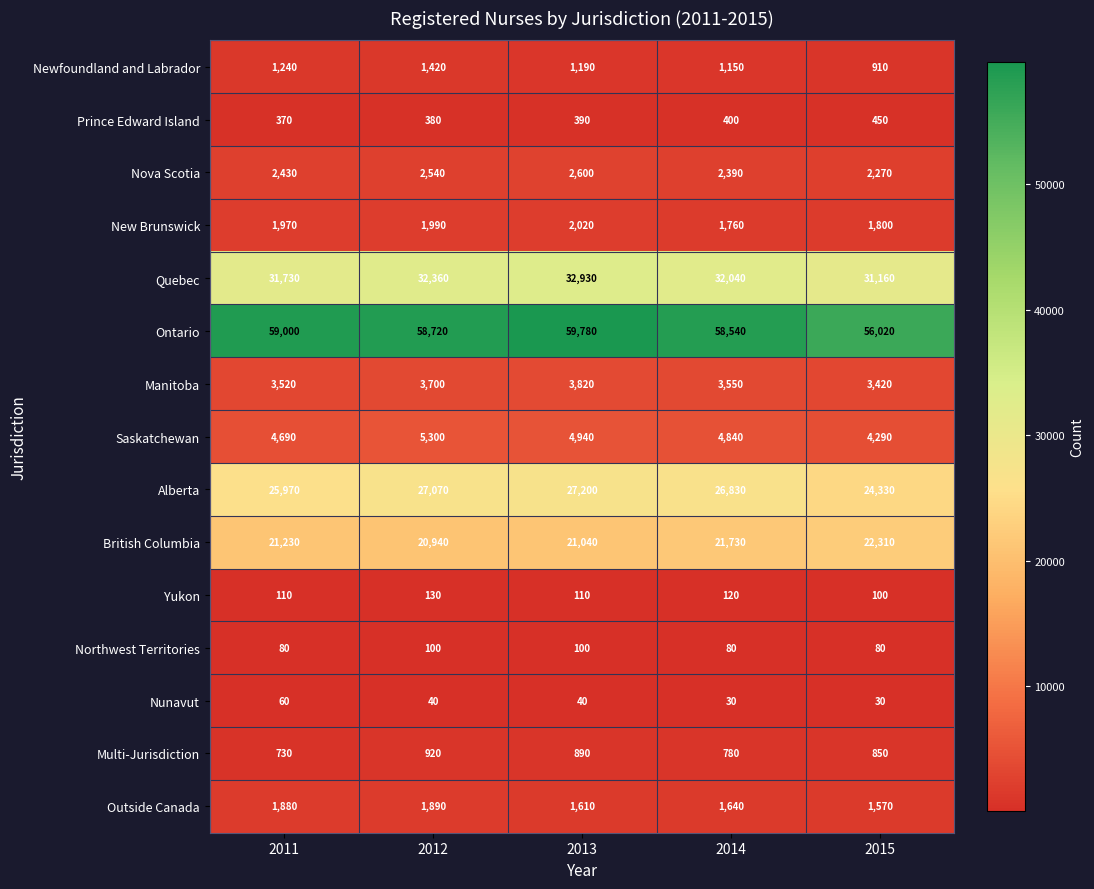

Is it true that Newfoundland and Labrador equals 910 at 2015?

True